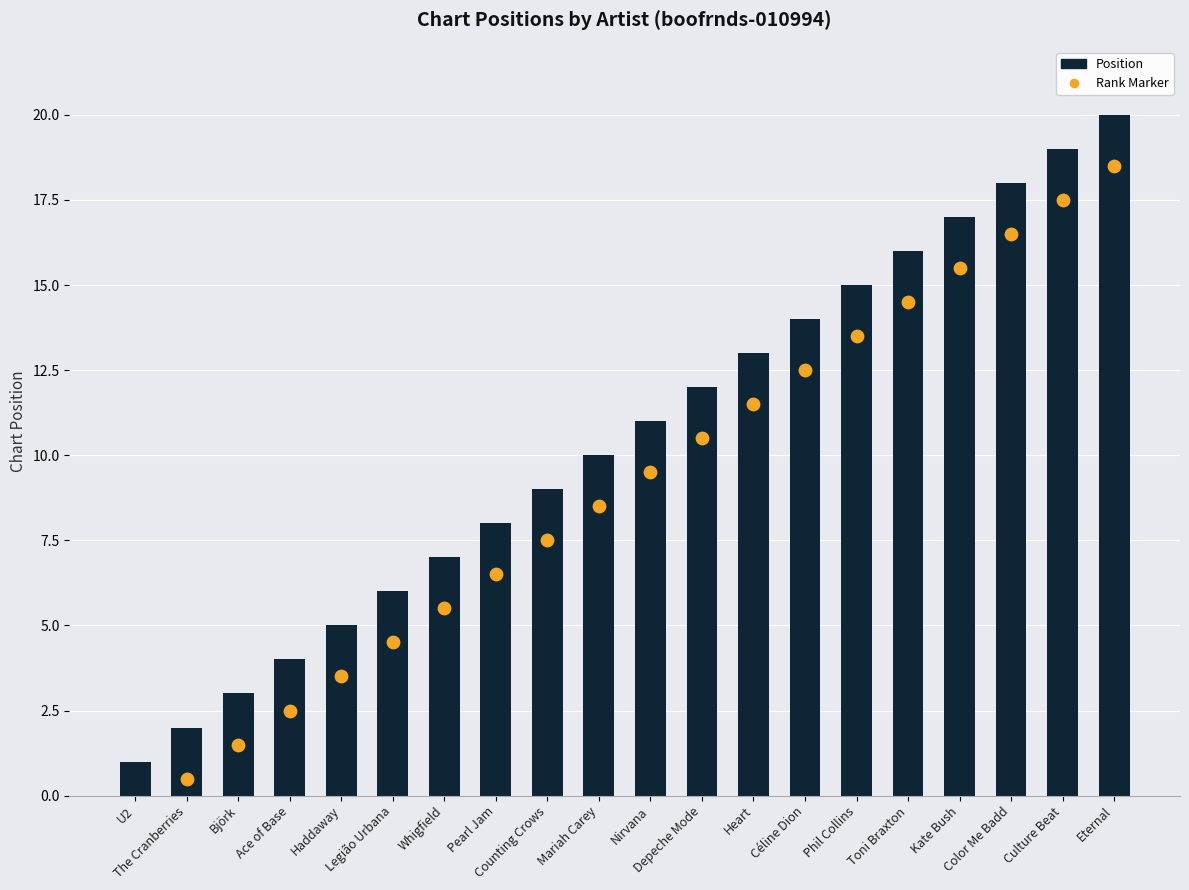

At which category is the sum across all series the highest?

Eternal